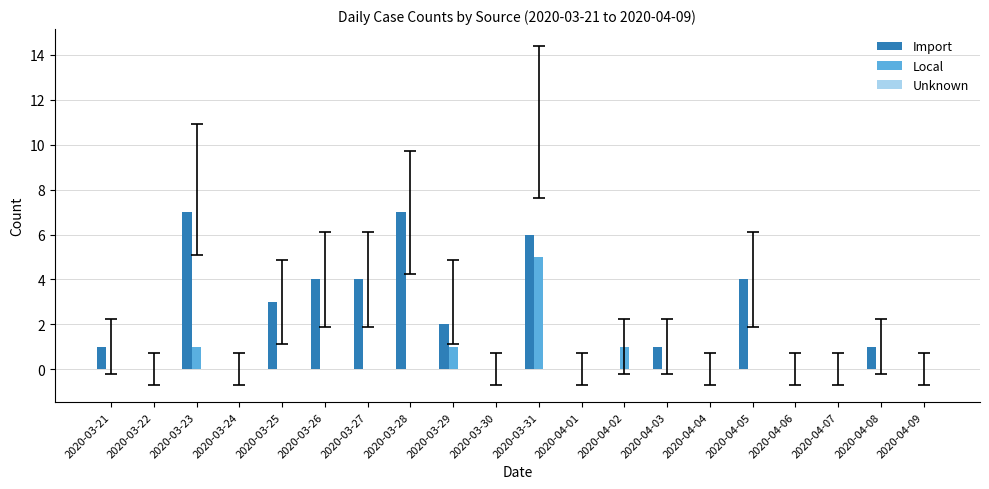

What is the highest value of the Import series?

7